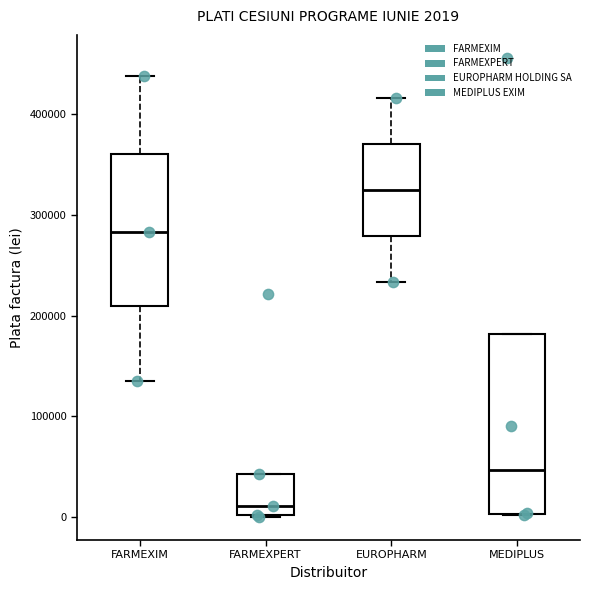

Comparing the boxes themselves (not the whiskers), which one is the tallest?

MEDIPLUS